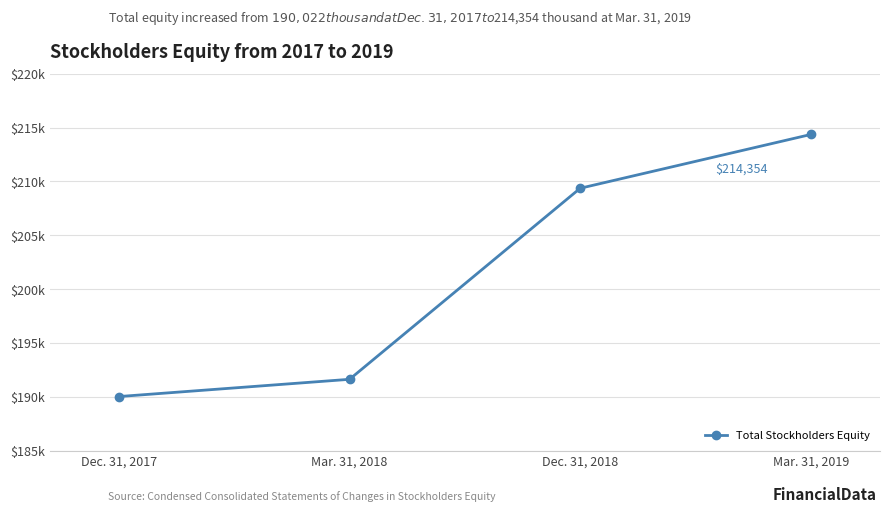

What is the change in value from Dec. 31, 2017 to Dec. 31, 2018?

+19338